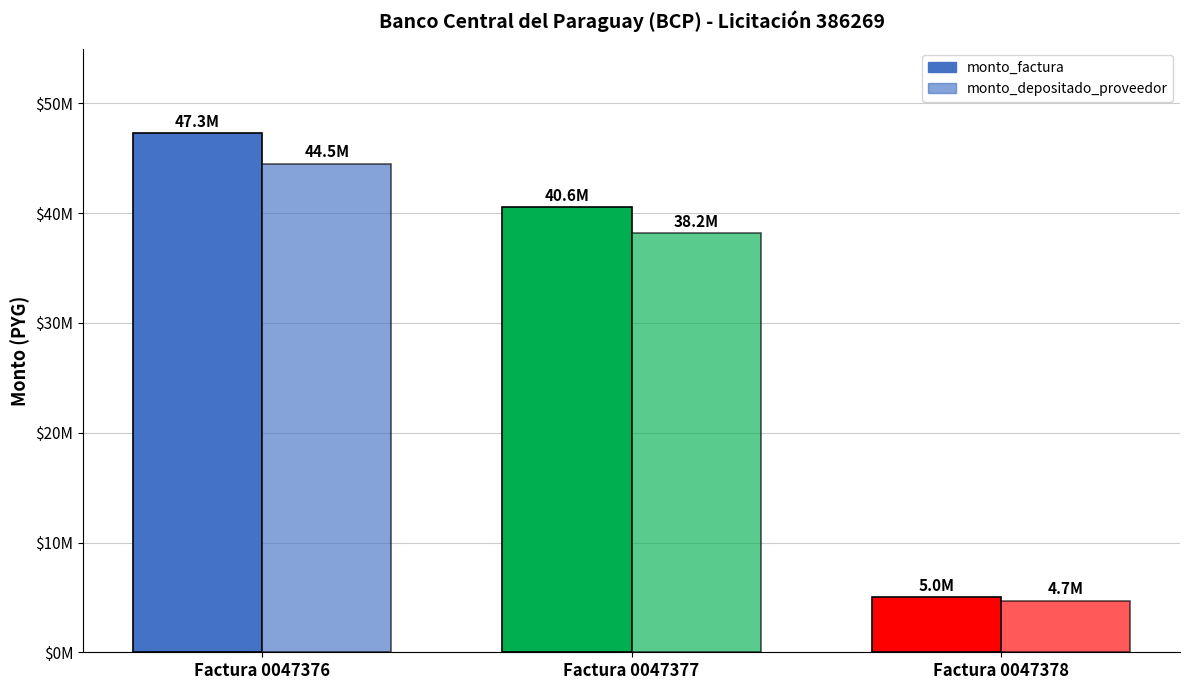

Are the bars horizontal?

No